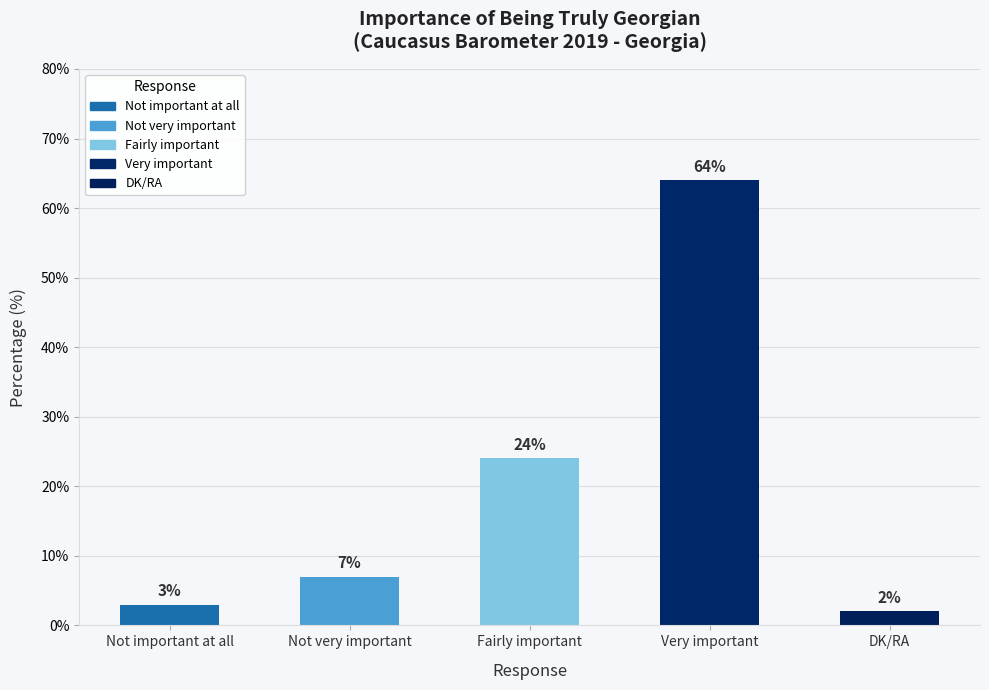

What is the sum of the values at Very important and DK/RA?

66